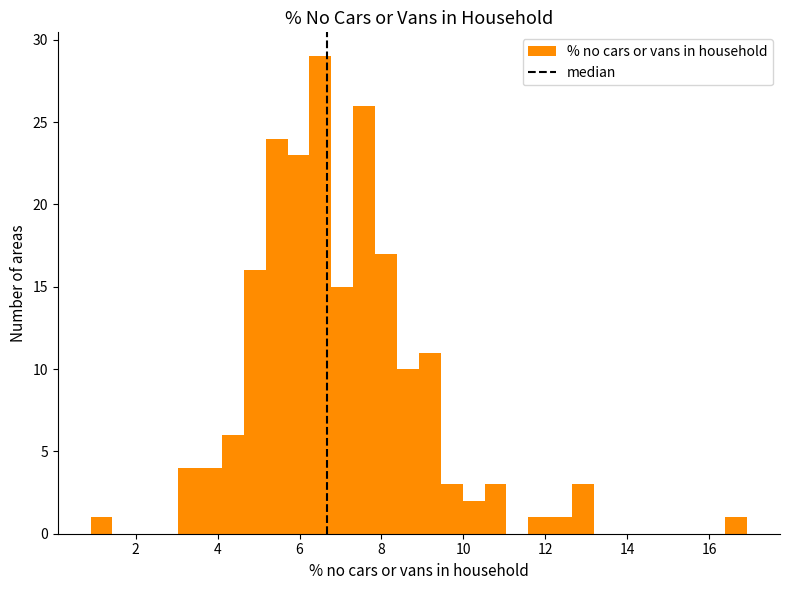

Around what value on the x-axis is the tallest bar? Give the approximate position of its centre, as read against the axis.

6.6